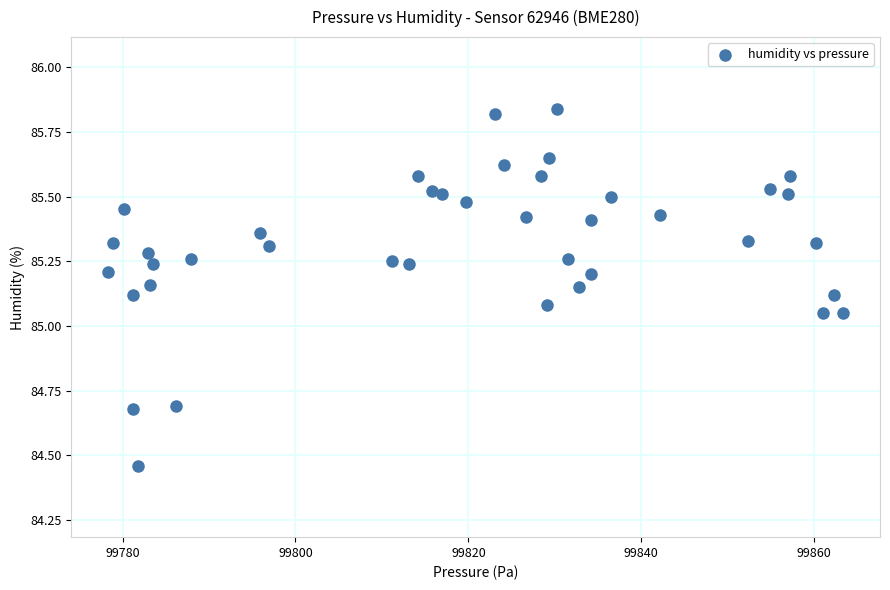

How many data points are displayed?

40